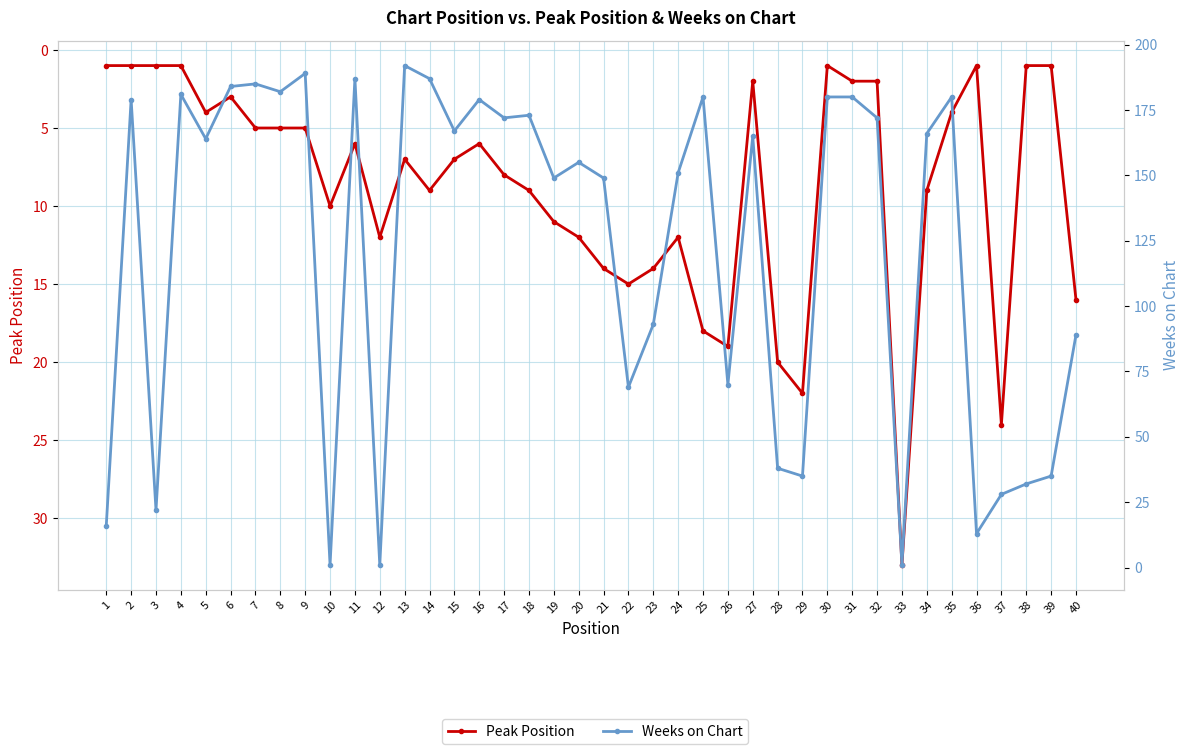

Is it true that Weeks on Chart equals 224 at 5?

False